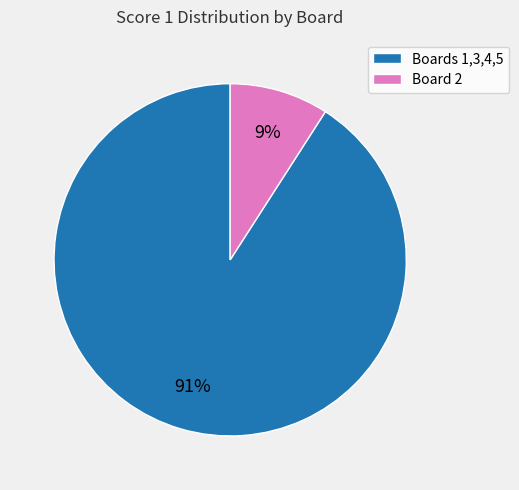

Between Board 2 and Boards 1,3,4,5, which is larger?

Boards 1,3,4,5